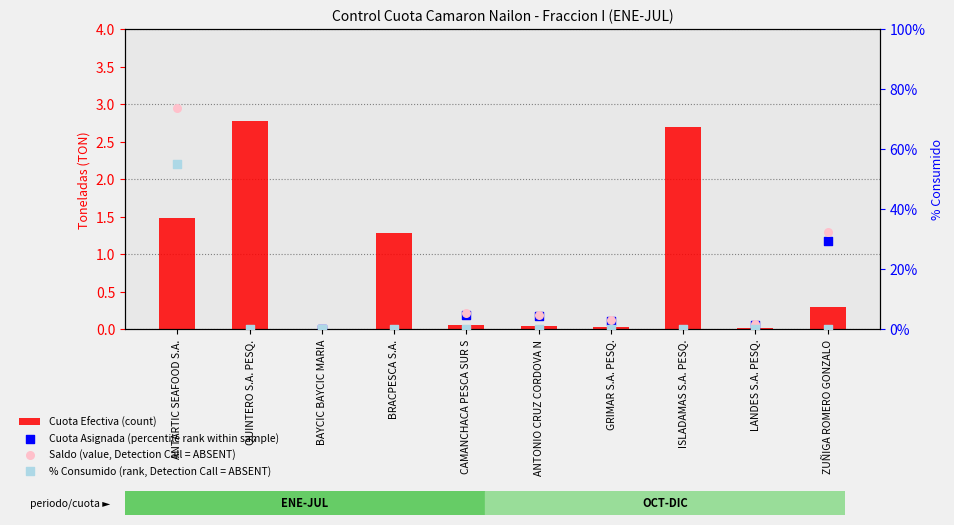

Which series has the largest Y range (max minus min)?

Saldo (value, Detection Call = ABSENT)